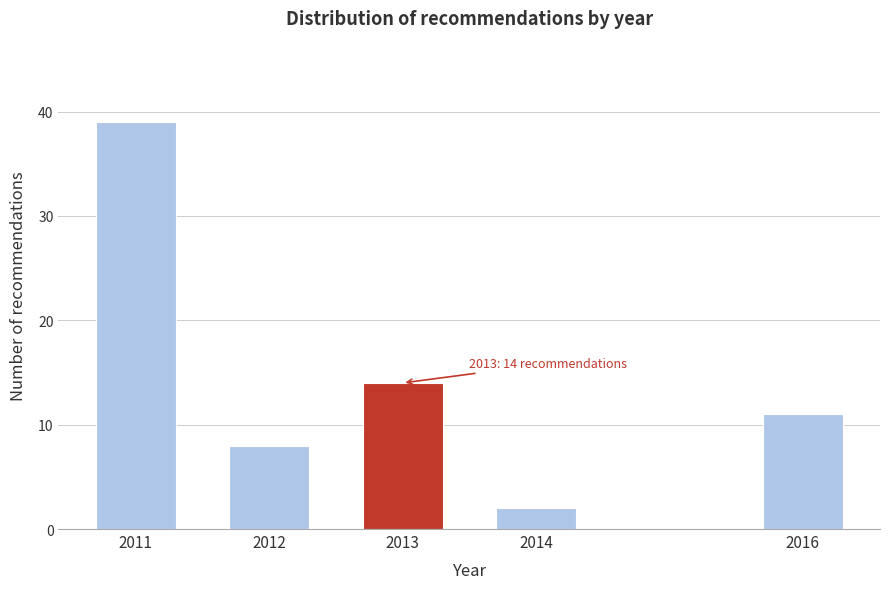

Reading left to right, list all the values displayed in this chart.

2011=39	2012=8	2013=14	2014=2	2016=11